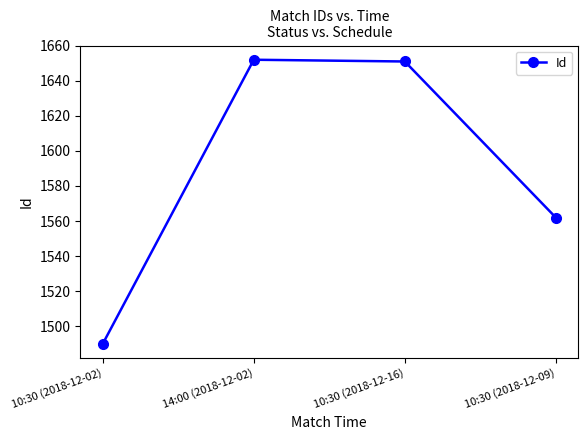

What is the label of the 4th point from the left?

10:30 (2018-12-09)